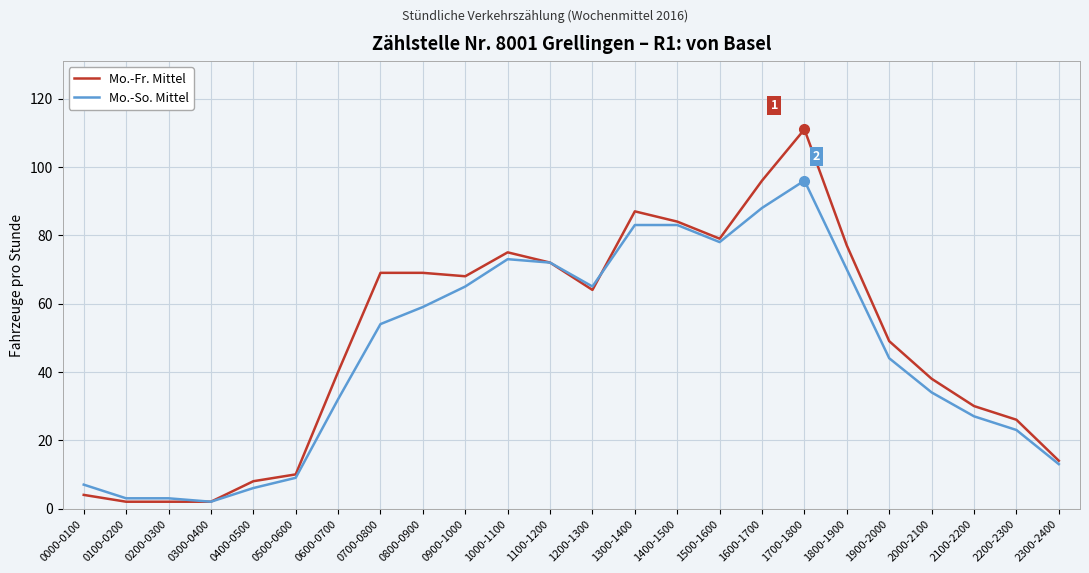

What is the difference between the highest and lowest values at 0900-1000?

3